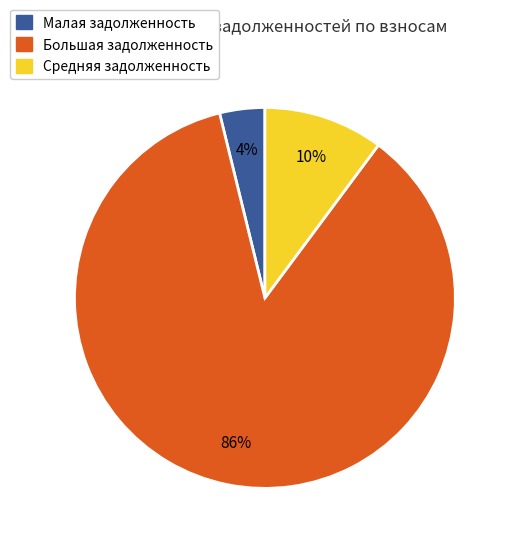

Combined, do Малая задолженность and Средняя задолженность account for over 50%?

No